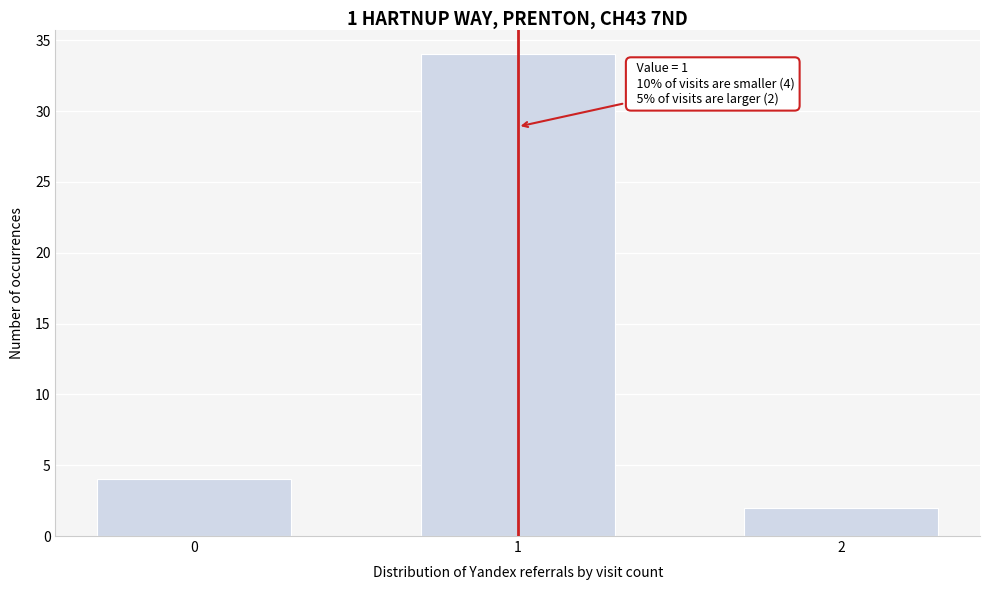

Reading right to left, transcribe all the data shown in this chart.

2	34	4